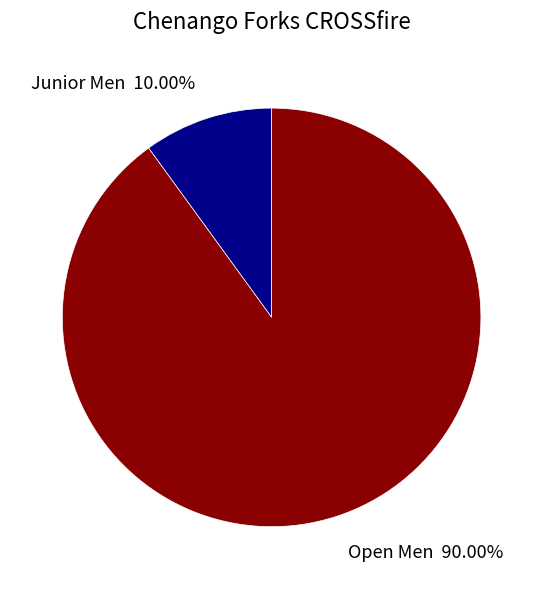

Count the number of slices in the pie.

2